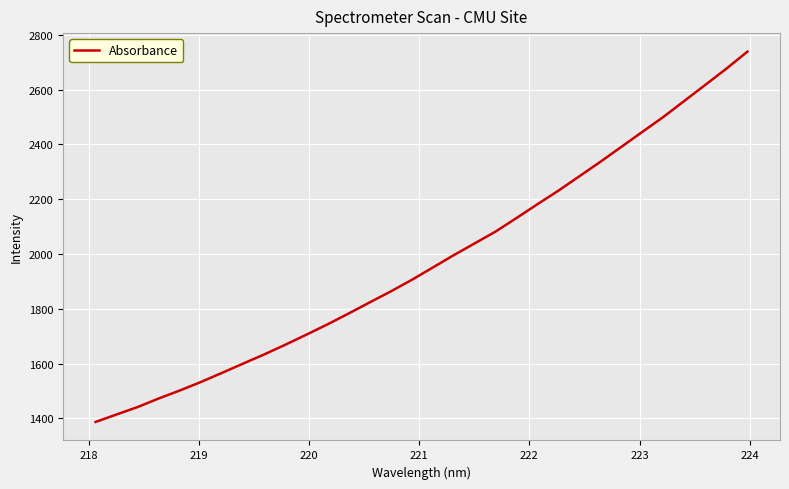

What is the maximum value shown in the chart?

2738.8